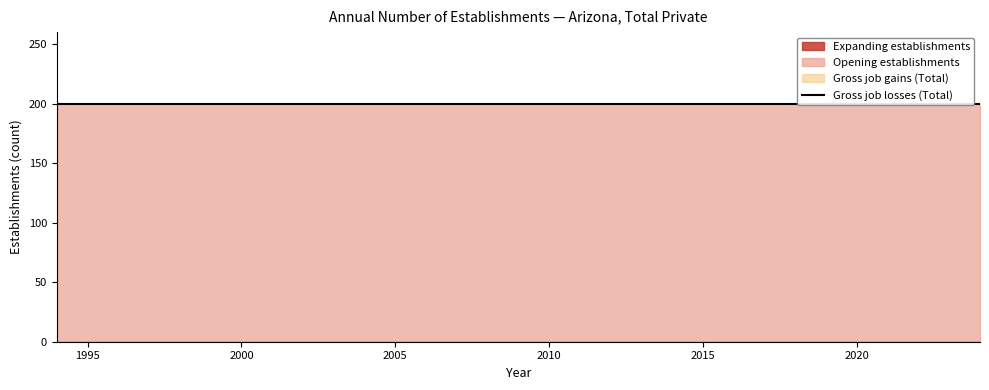

What value does the Opening establishments series have at 2016?

200